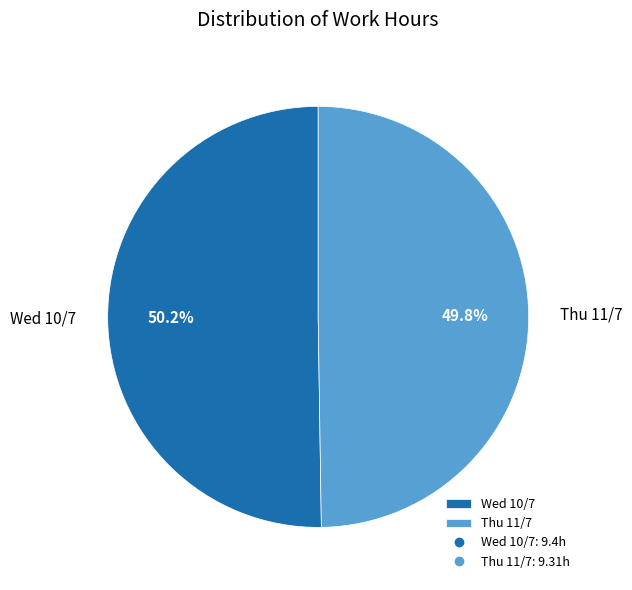

Count the number of slices in the pie.

2